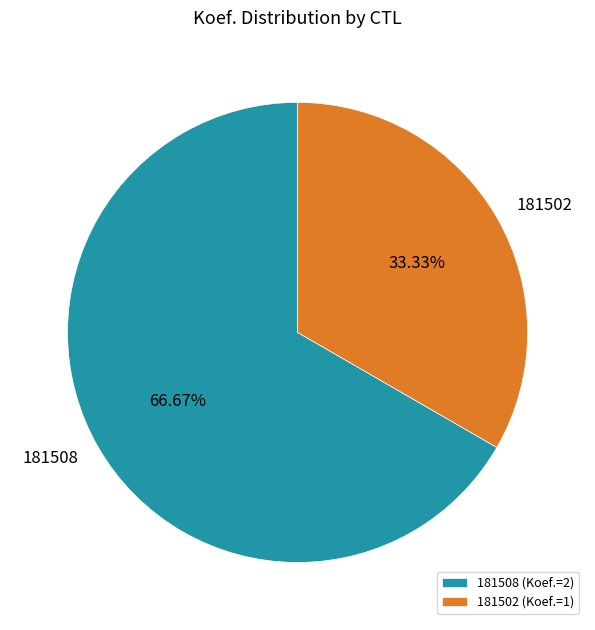

Is it true that 181502 is 43% of the pie?

False